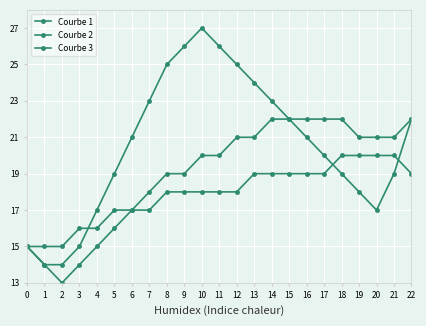

What is the value of the Courbe 1 point at the 9th from the left?

25